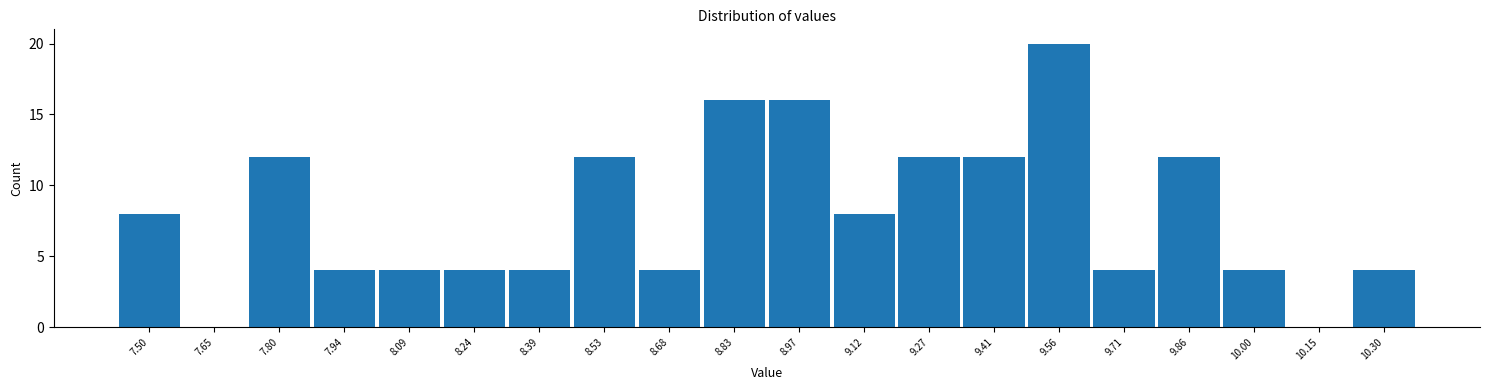

Reading left to right, list every bar in this chart as the range it spans on the x-axis followed by its height. Neither the bar edges nor the heights are printed on the chart, so give them approximately, as read against the axes.

7.44 to 7.58: 8
7.58 to 7.72: 0
7.72 to 7.88: 12
7.88 to 8.02: 4
8.02 to 8.16: 4
8.16 to 8.32: 4
8.32 to 8.46: 4
8.46 to 8.60: 12
8.60 to 8.76: 4
8.76 to 8.90: 16
8.90 to 9.04: 16
9.04 to 9.20: 8
9.20 to 9.34: 12
9.34 to 9.48: 12
9.48 to 9.64: 20
9.64 to 9.78: 4
9.78 to 9.92: 12
9.92 to 10.08: 4
10.08 to 10.22: 0
10.22 to 10.38: 4